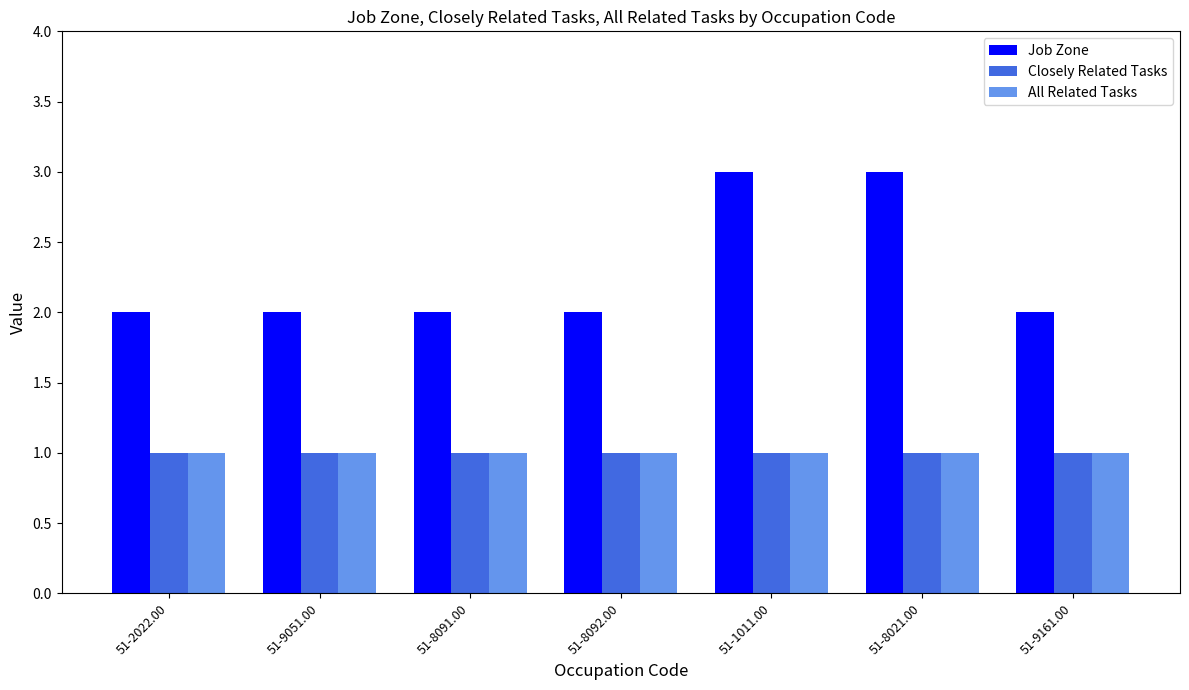

How many bars are there in each group?

3